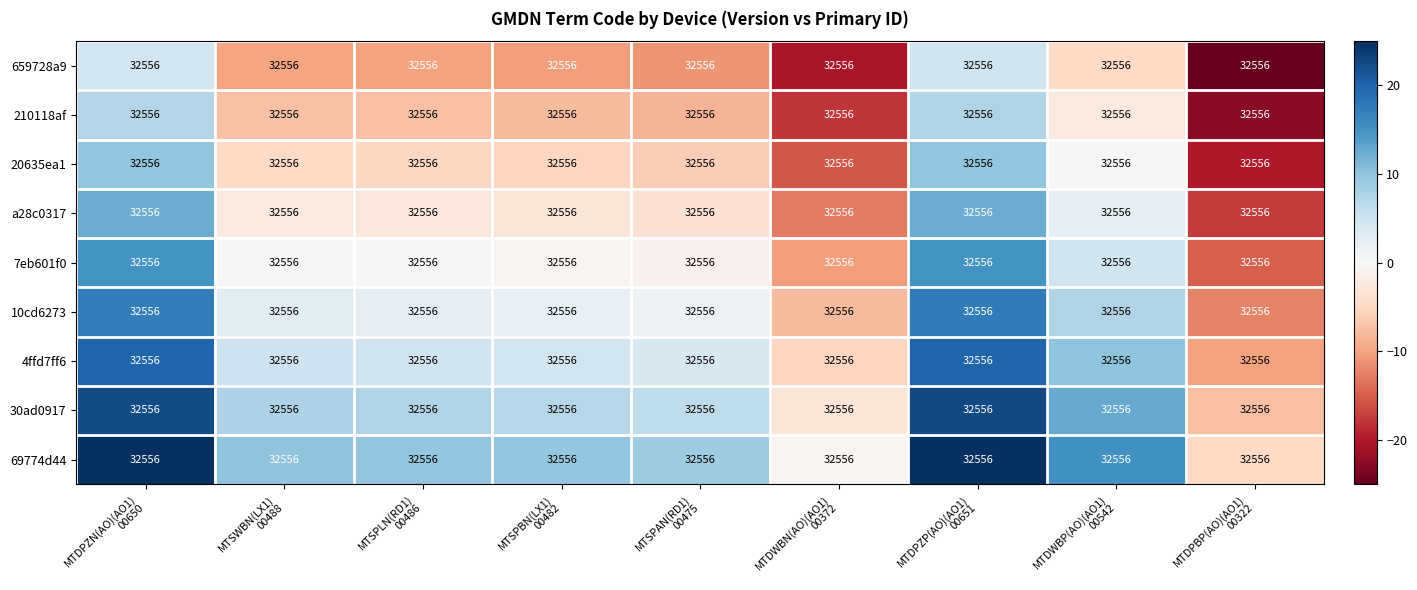

What is the difference between the highest and lowest values at MTSPBN(LX1)
00482?

20.0